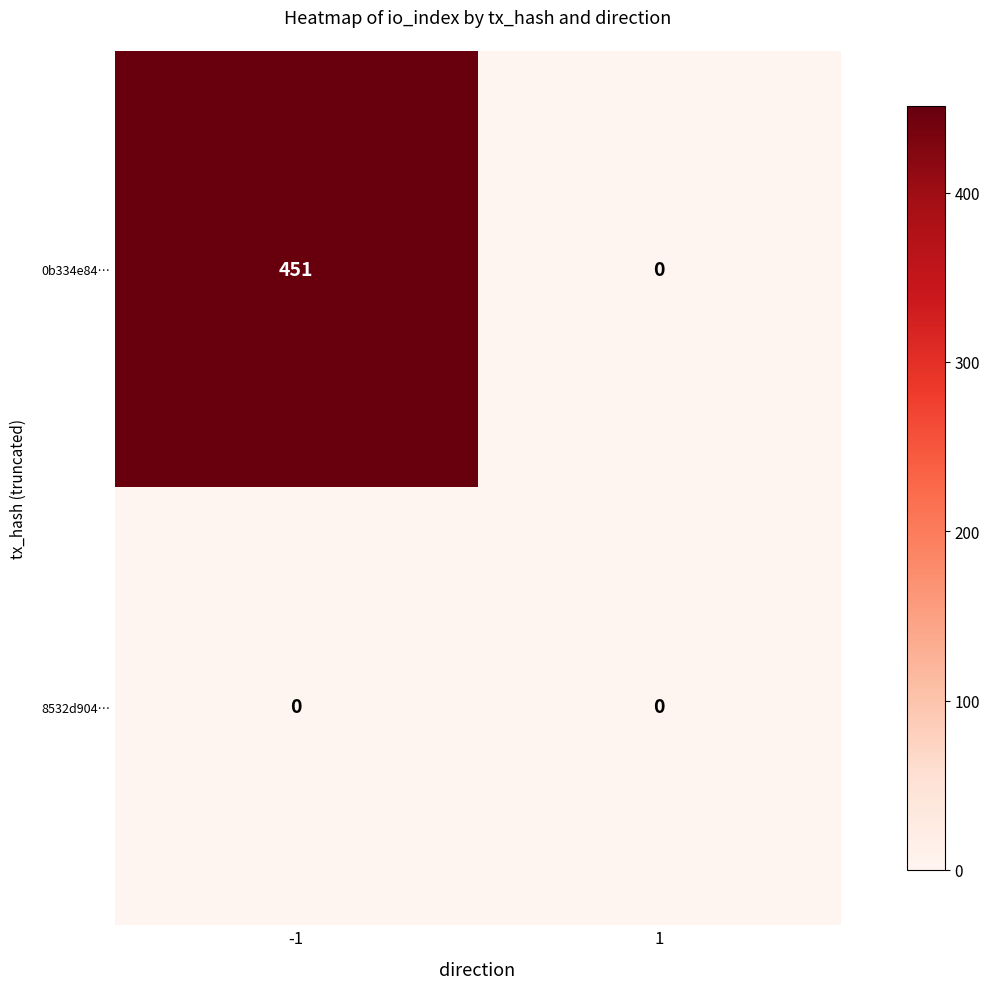

How many series are shown in this chart?

2